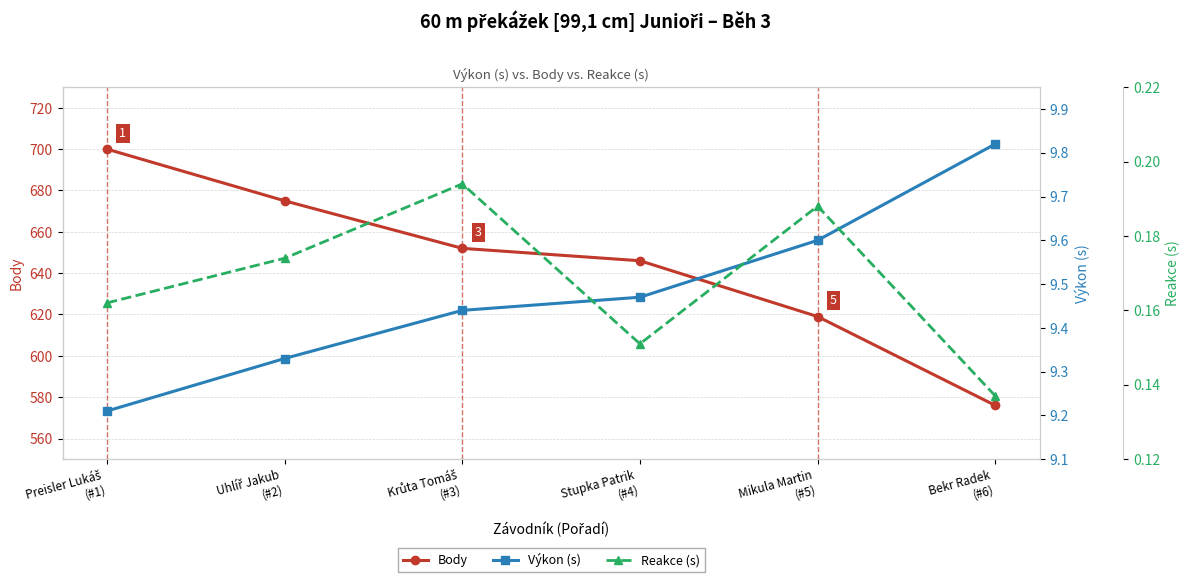

At how many categories does at least one series exceed 143?

6